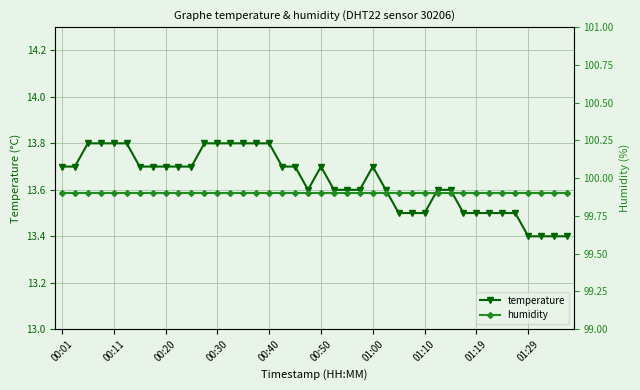

Between 34 and 17, which is larger?

17